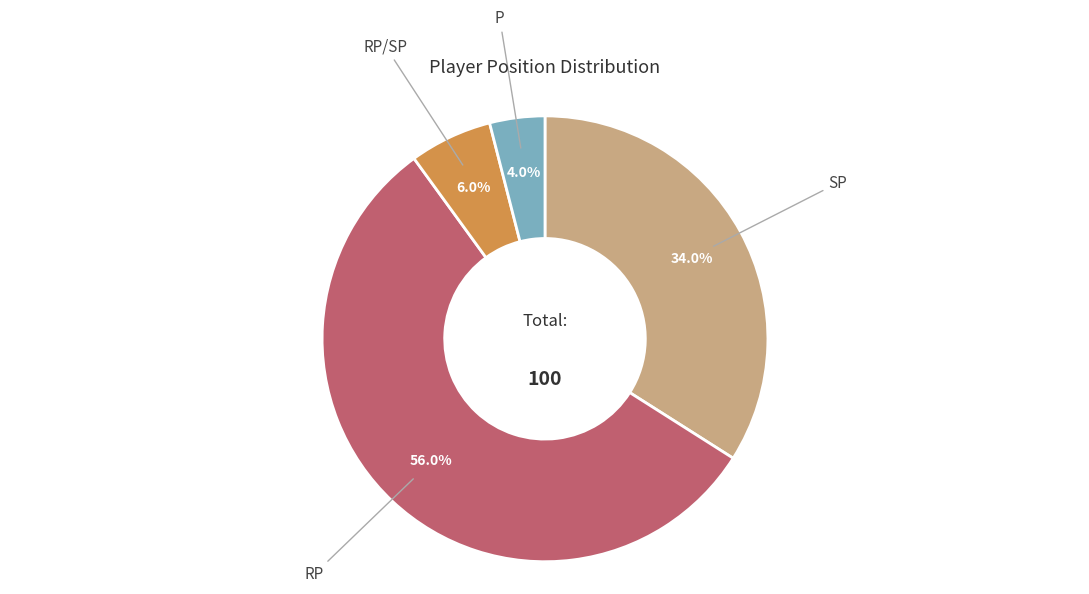

How many slices are in this pie chart?

4